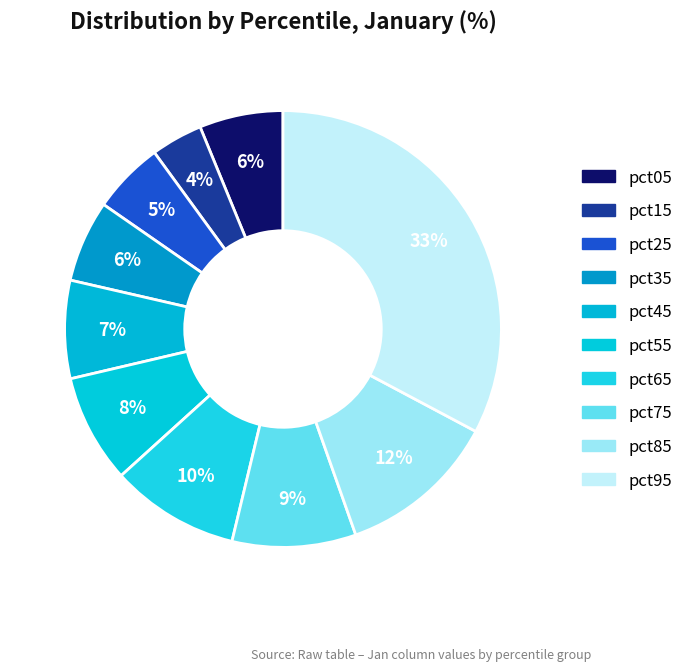

Rank the categories by value from lowest to highest.

pct15, pct25, pct35, pct05, pct45, pct55, pct75, pct65, pct85, pct95